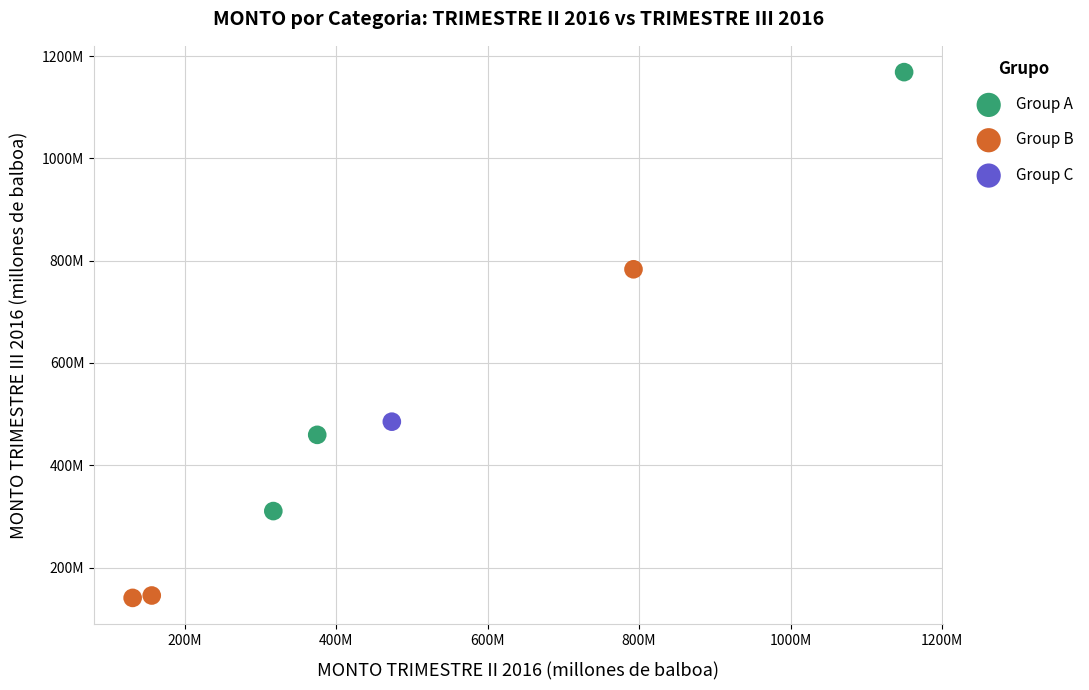

What are all the series names shown in the legend?

Group A, Group B, Group C